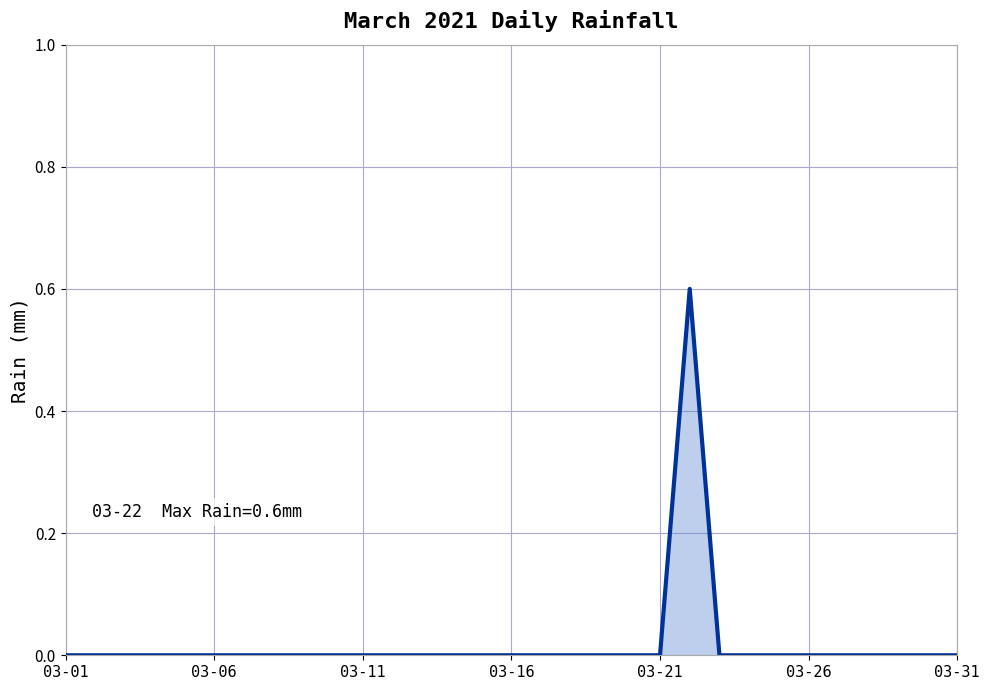

What is the maximum value shown in the chart?

0.6